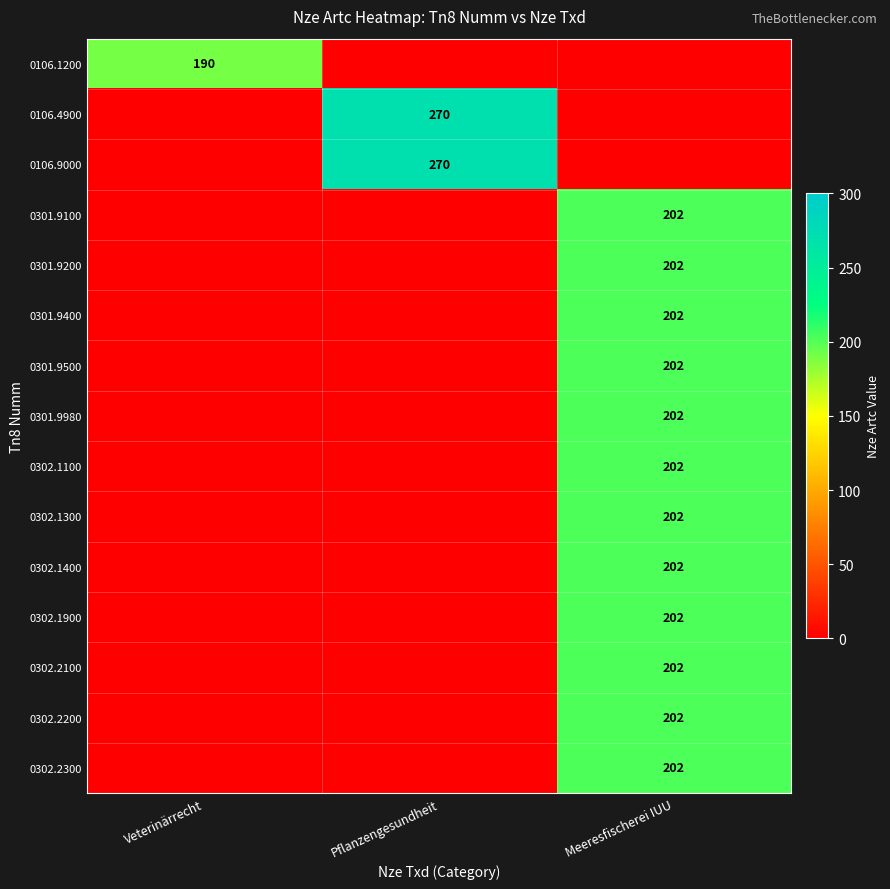

What is the spread (max minus min) of values at Meeresfischerei IUU?

202